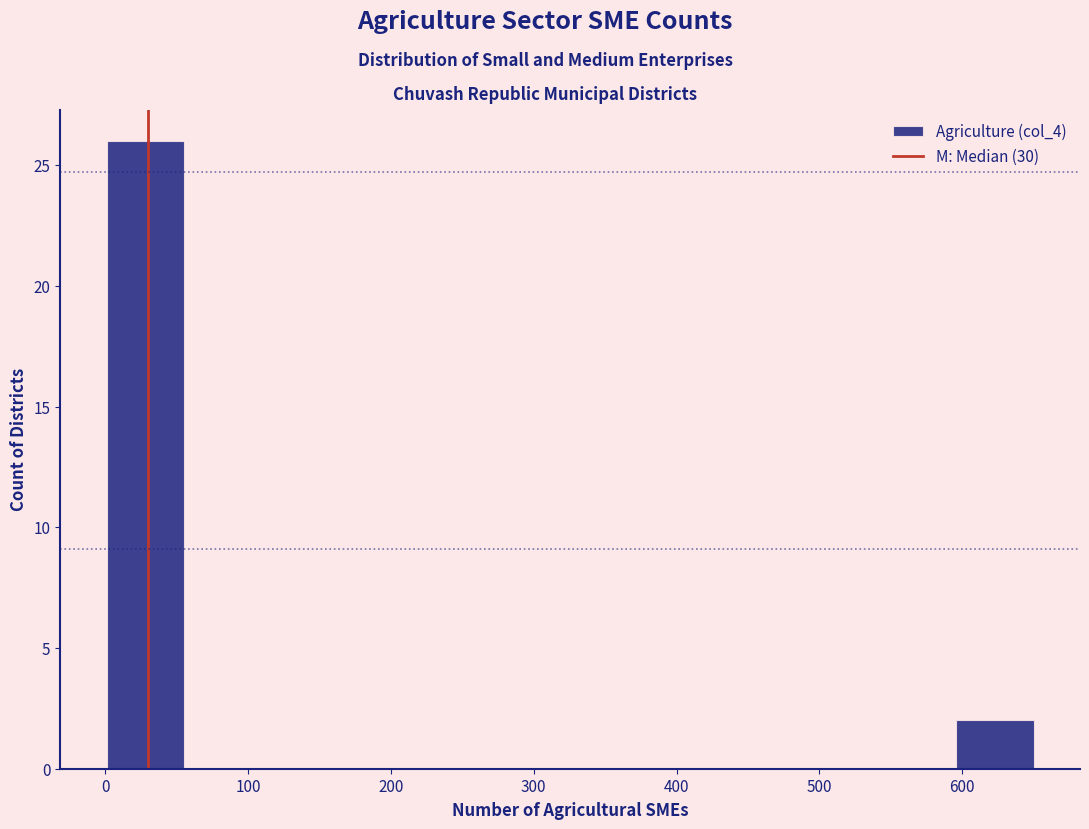

What is the height of the bar covering 600 to 650 on the x-axis? Neither the bar edges nor the heights are printed on the chart, so give them approximately, as read against the axes.

2